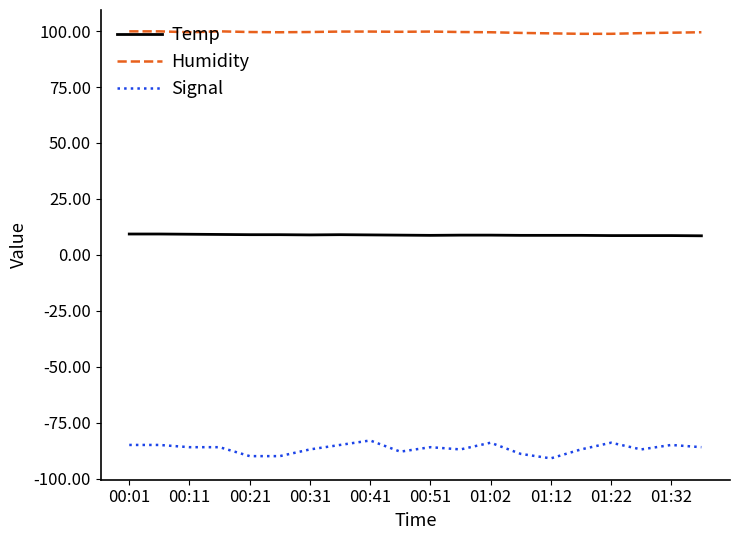

Which series has the largest total across all categories?

Humidity